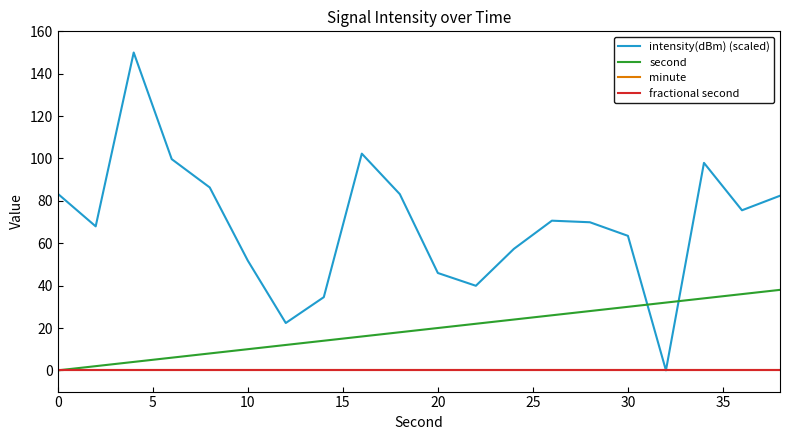

Does the chart display data point markers on the line(s)?

No